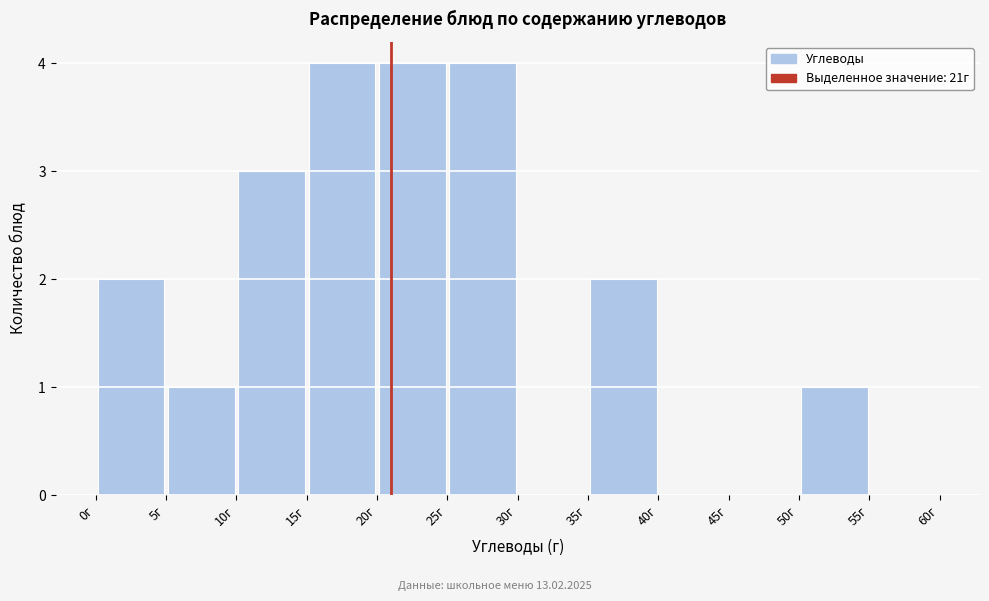

Reading left to right, list every bar in this chart as the range it spans on the x-axis followed by its height. The values are not printed on the chart, so give them approximately, as read against the axis.

0 to 5: 2
5 to 10: 1
10 to 15: 3
15 to 20: 4
20 to 25: 4
25 to 30: 4
30 to 35: 0
35 to 40: 2
40 to 45: 0
45 to 50: 0
50 to 55: 1
55 to 60: 0